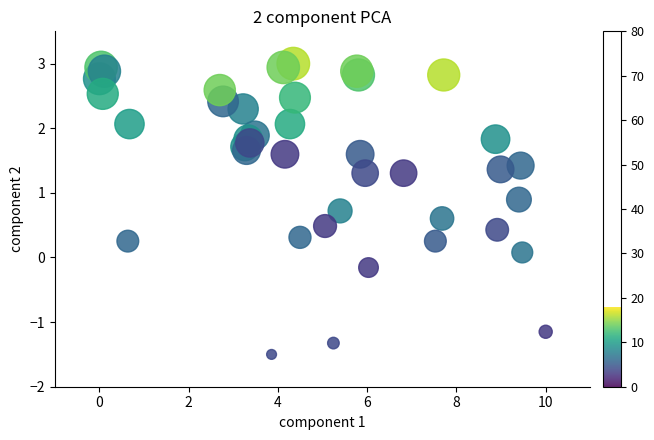

What is the range of X values (max minus min)?

10.0